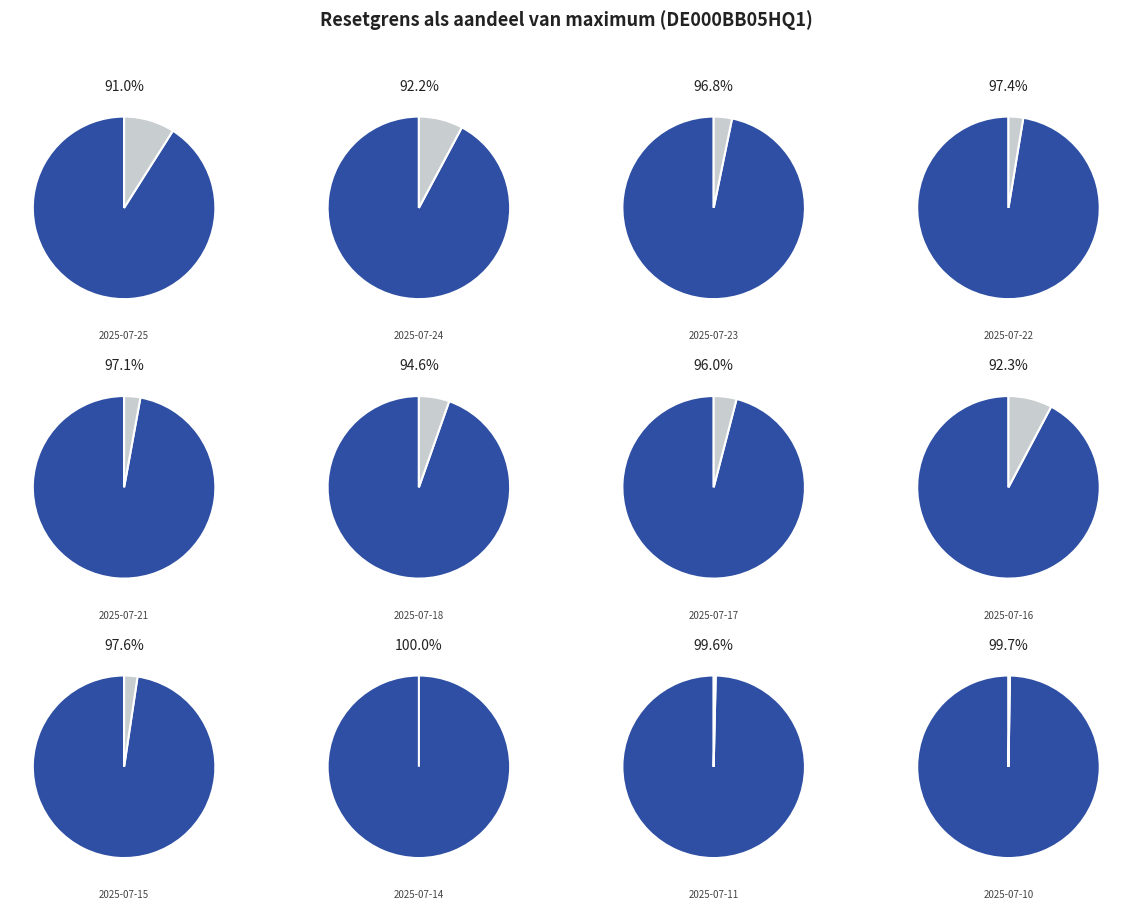

Do 2025-07-24 and 2025-07-11 together represent more than half of the pie?

No